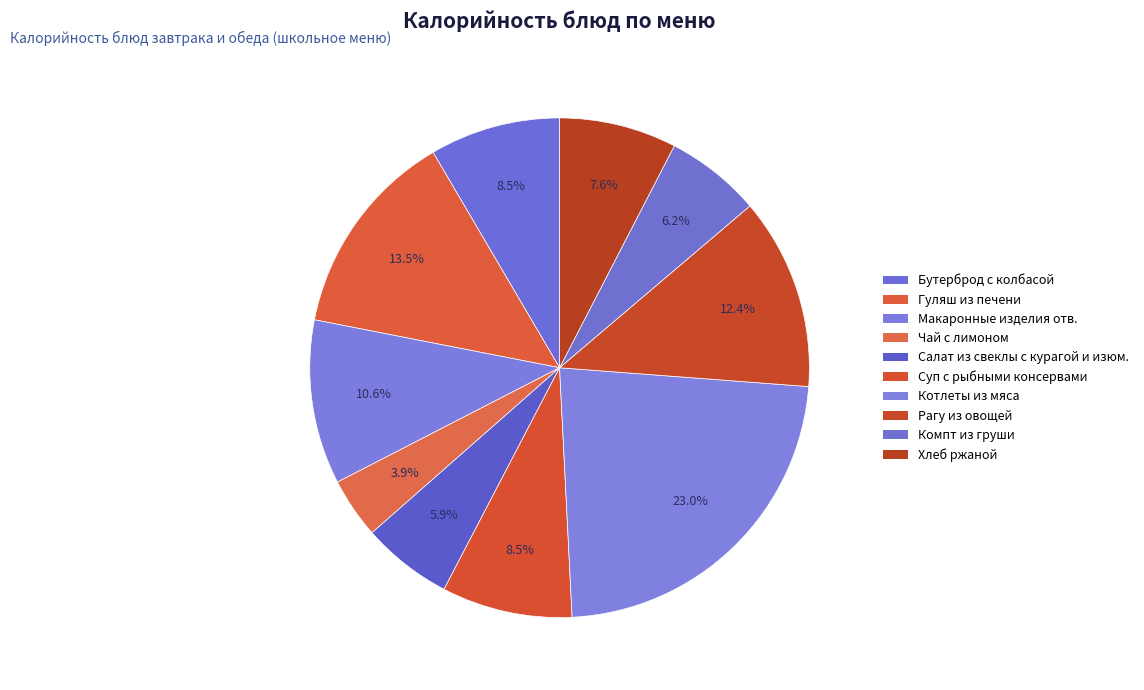

To the nearest percent, what is the difference between the Чай с лимоном and Хлеб ржаной slice percentages?

4%